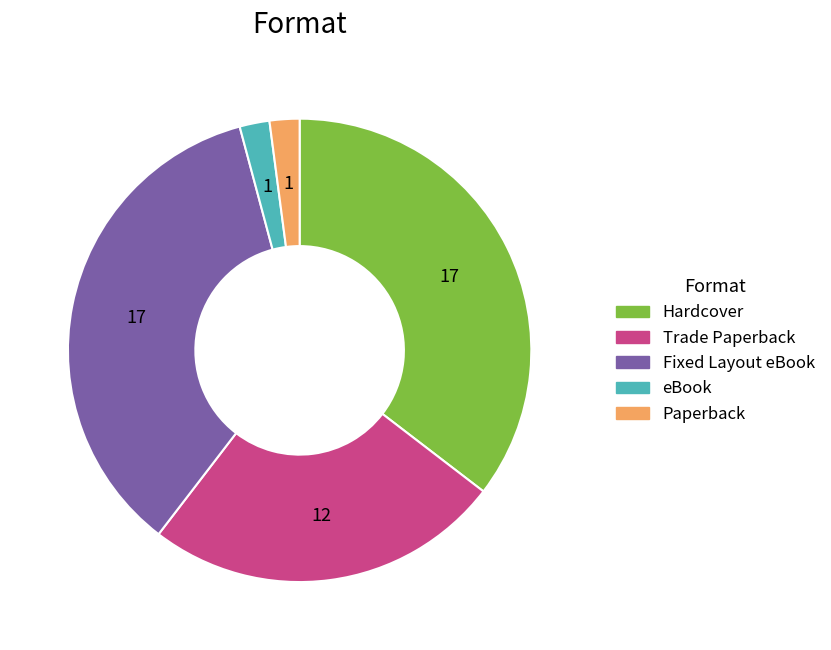

Between Hardcover and eBook, which is larger?

Hardcover